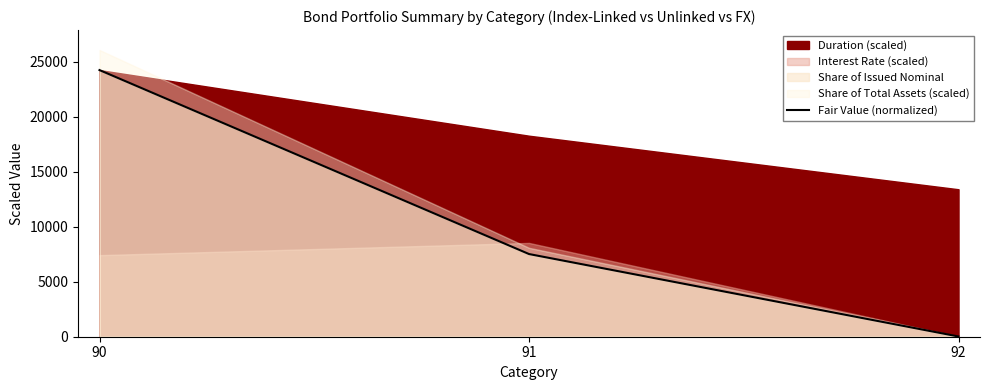

How many lines are shown in the chart?

1